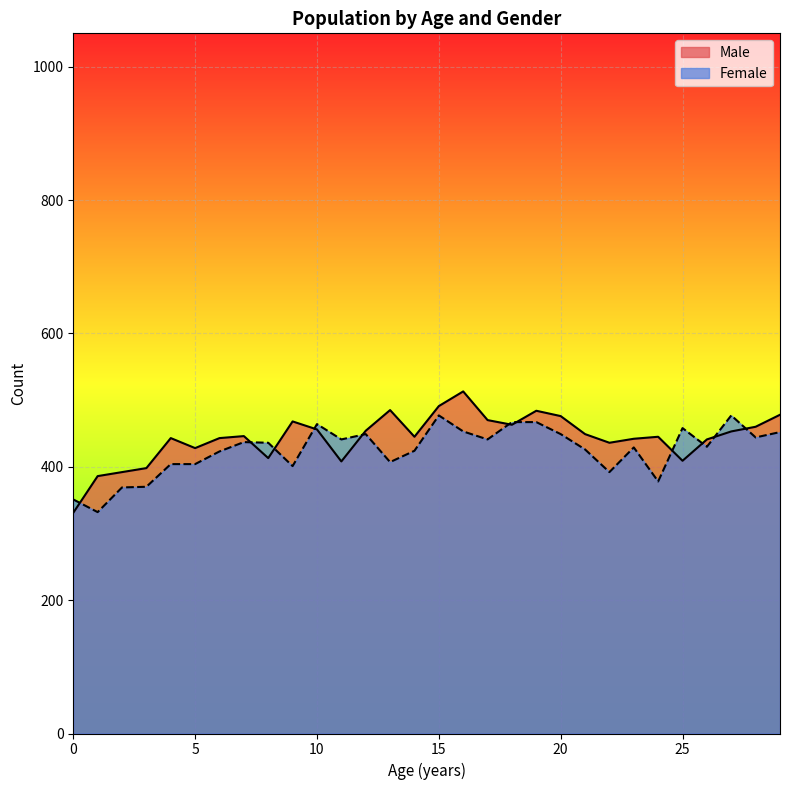

The value of Female at 10 is 464. True or false?

True